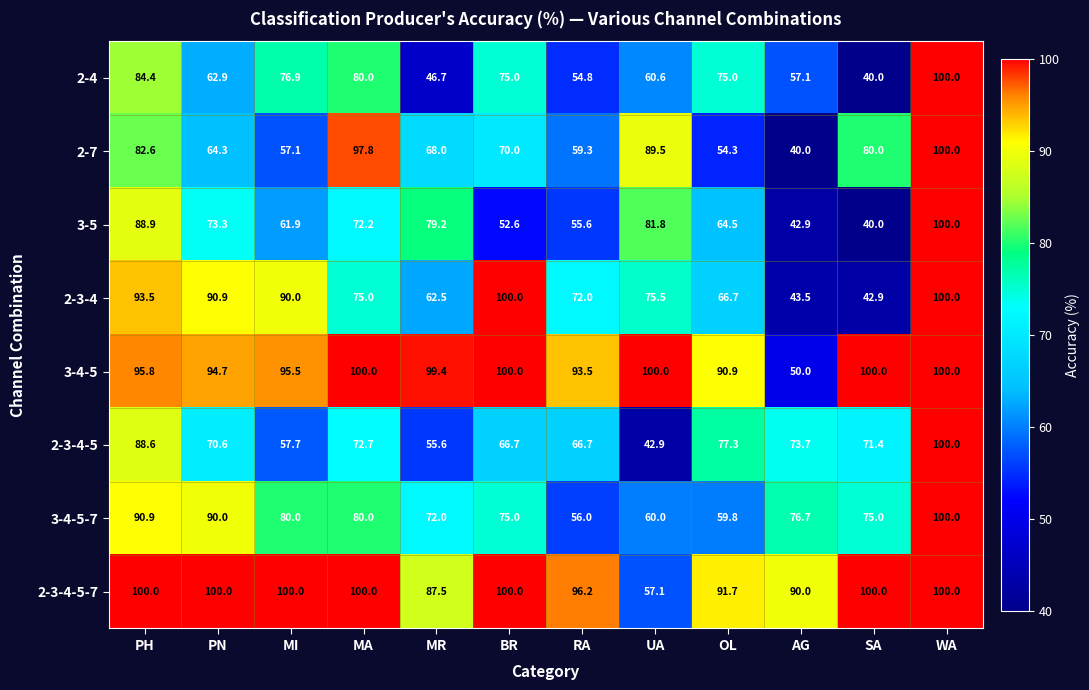

At RA, list the series in order from largest to smallest.

2-3-4-5-7, 3-4-5, 2-3-4, 2-3-4-5, 2-7, 3-4-5-7, 3-5, 2-4